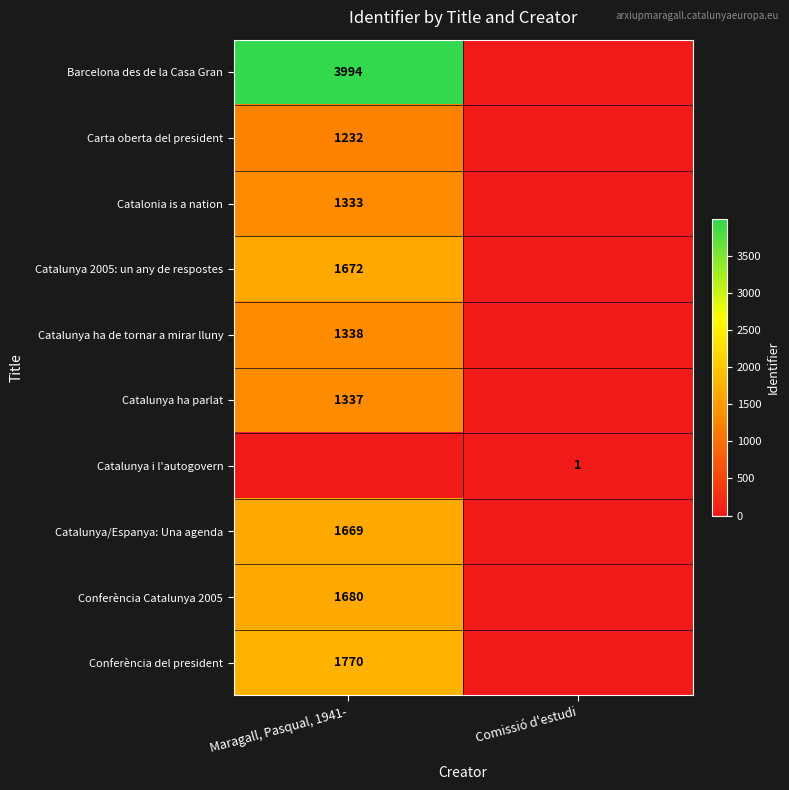

Is the value of Conferència Catalunya 2005 at Maragall, Pasqual, 1941- greater than the value of Catalunya i l'autogovern at Comissió d'estudi?

Yes